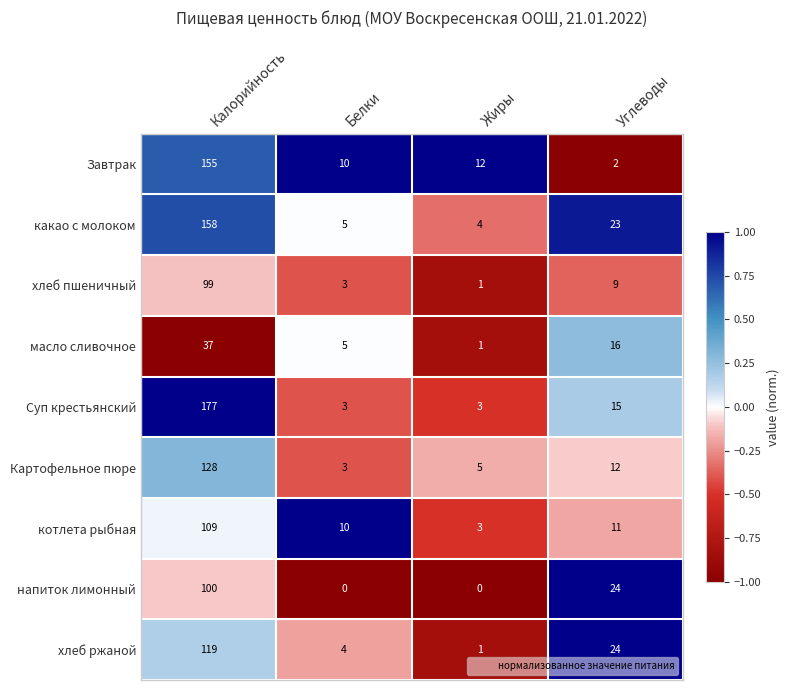

Is it true that напиток лимонный equals 37 at Жиры?

False